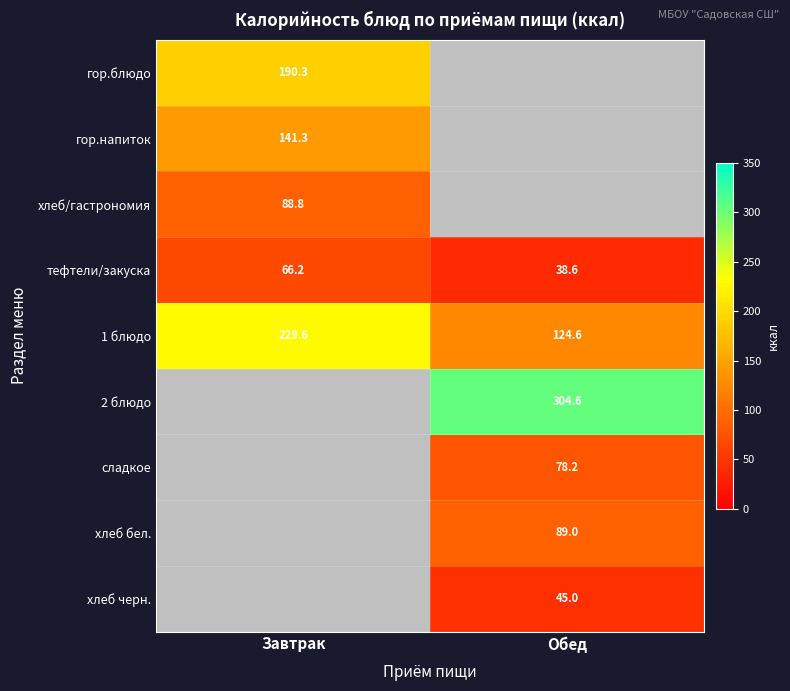

Is the value of тефтели/закуска at Завтрак greater than the value of гор.блюдо at Завтрак?

No